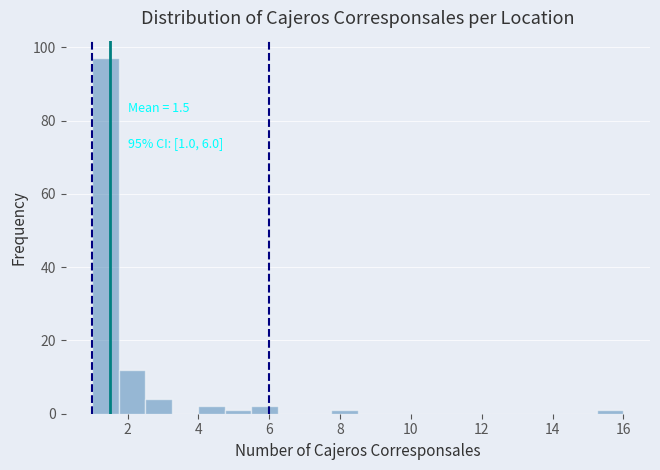

Around what value on the x-axis is the tallest bar? Give the approximate position of its centre, as read against the axis.

1.4